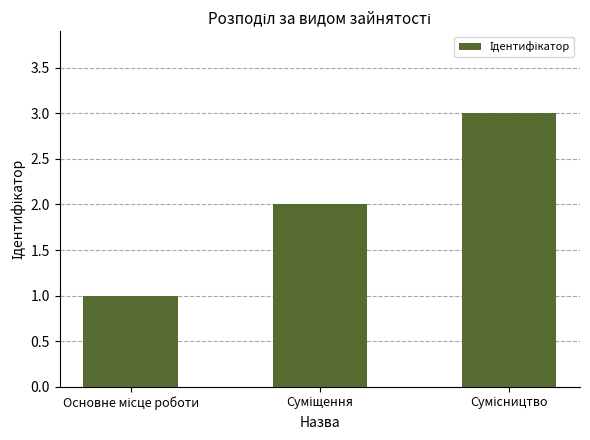

What is the greatest value displayed?

3